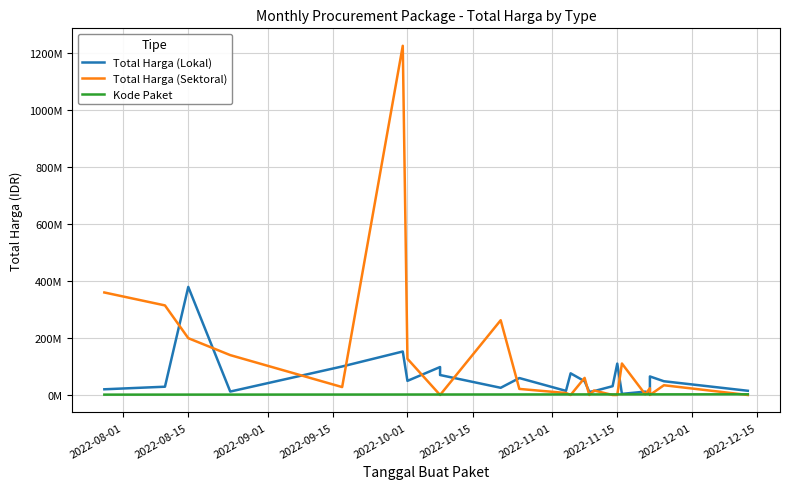

What is the maximum value shown in the chart?

1224682000